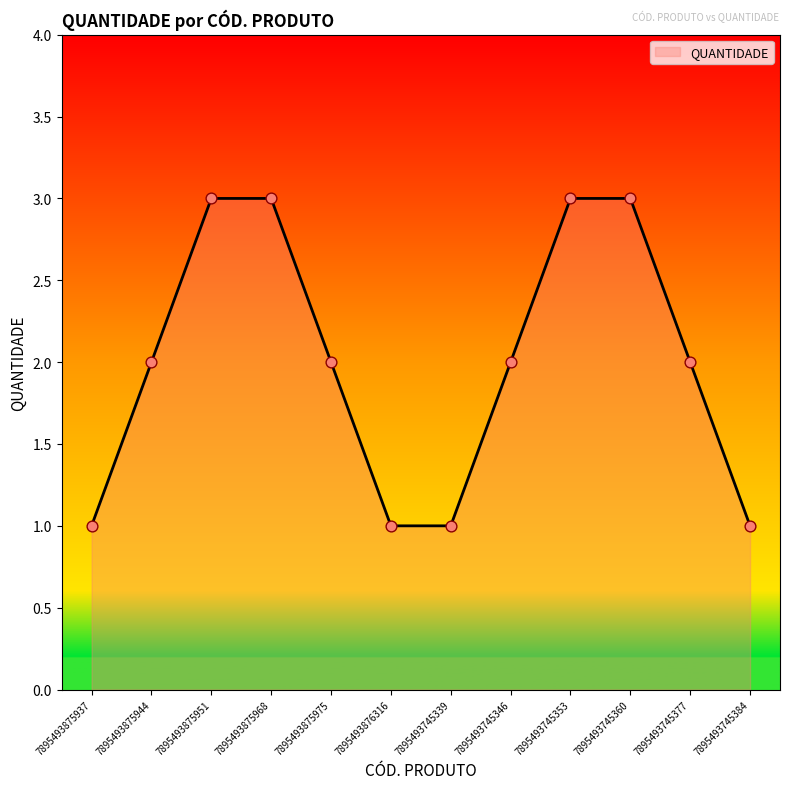

What is the ratio of the value at 7895493745384 to the value at 7895493745360?

0.3